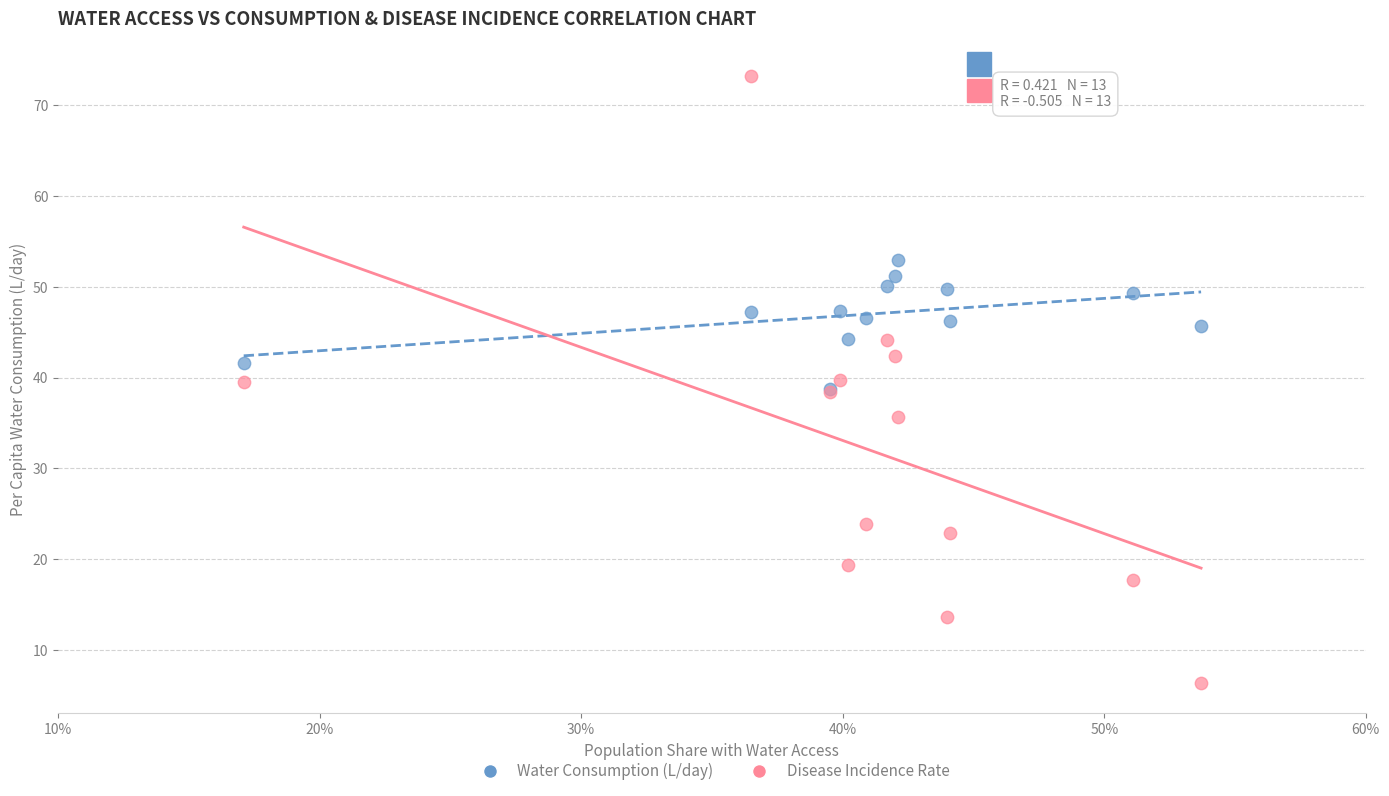

What are all the series names shown in the legend?

Water Consumption (L/day), Disease Incidence Rate